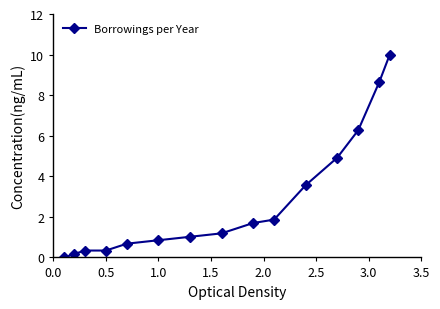

What is the greatest value displayed?

10.0